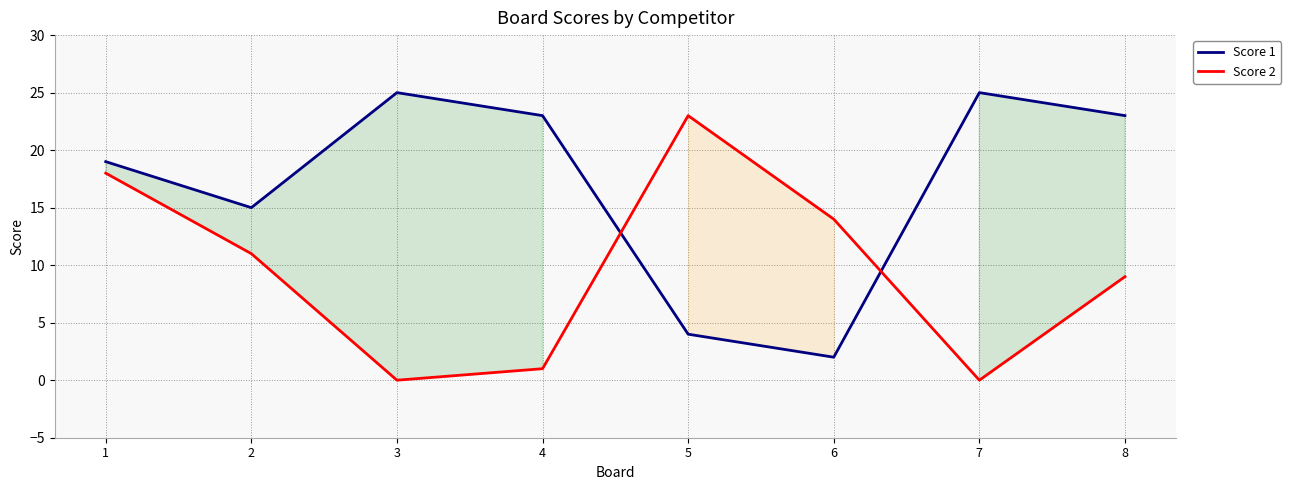

At 2, list the series in order from largest to smallest.

Score 1, Score 2